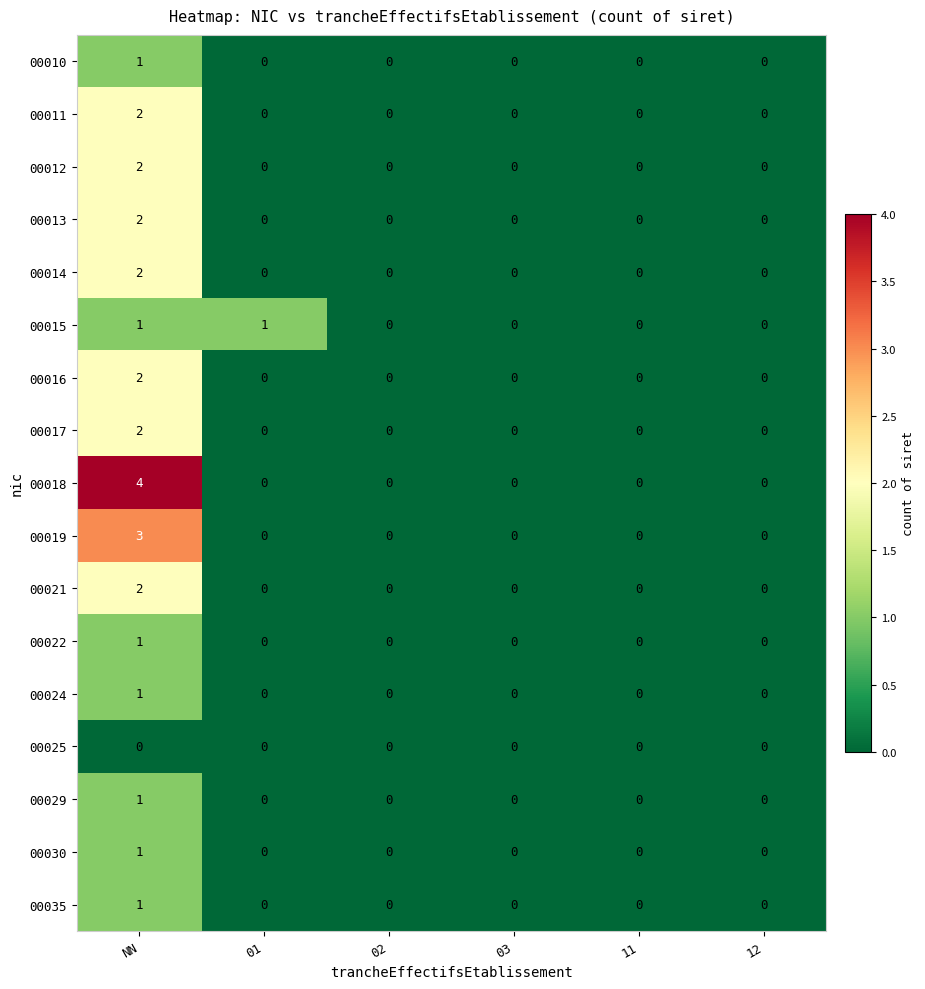

Which series has the largest total across all categories?

00018